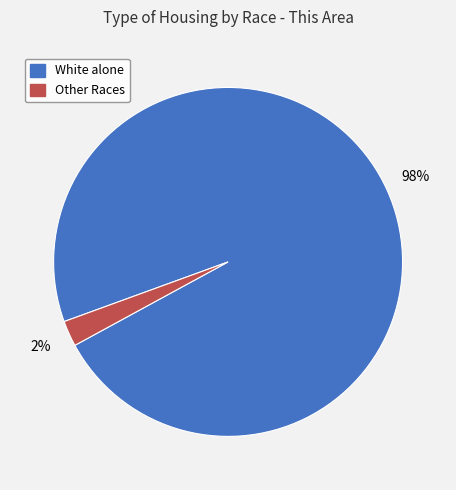

Is there any slice that represents more than half of the pie?

Yes